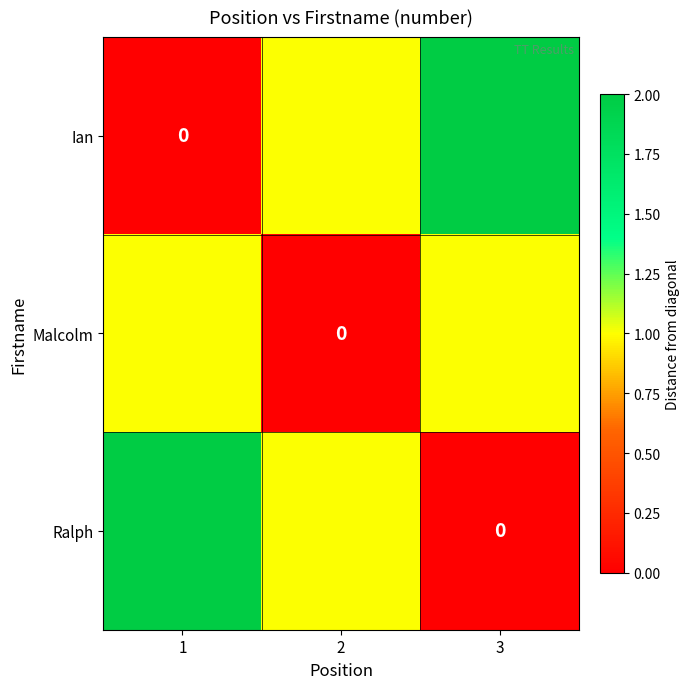

At which label does Ralph first exceed 1?

1